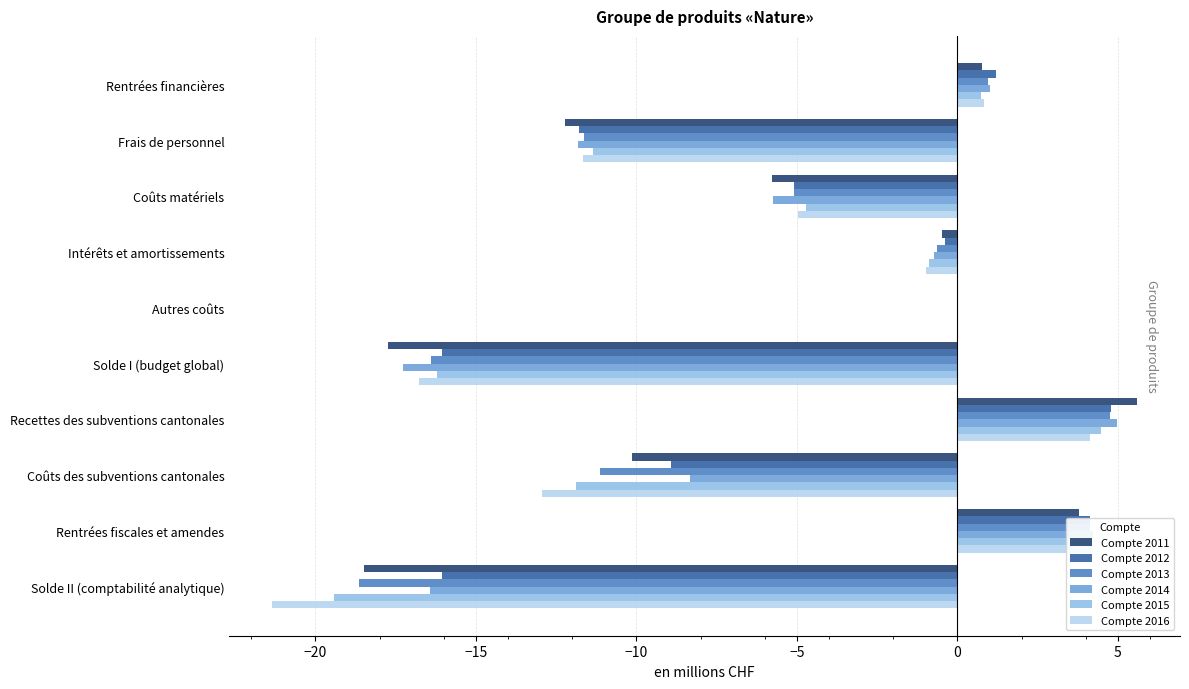

What is the approximate value of Compte 2012 at Coûts matériels?

-5.1